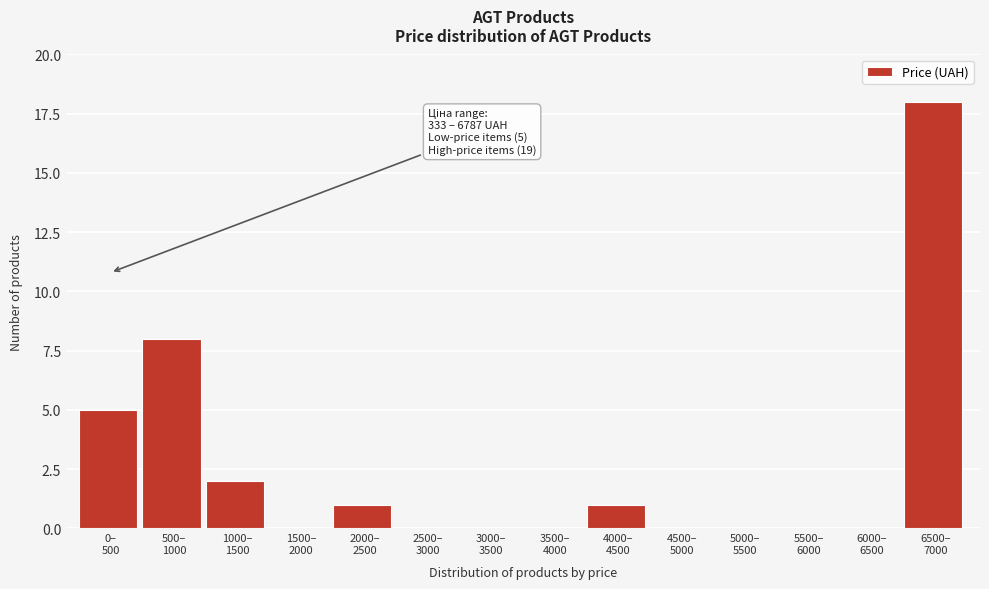

What is the sum of all values?

35